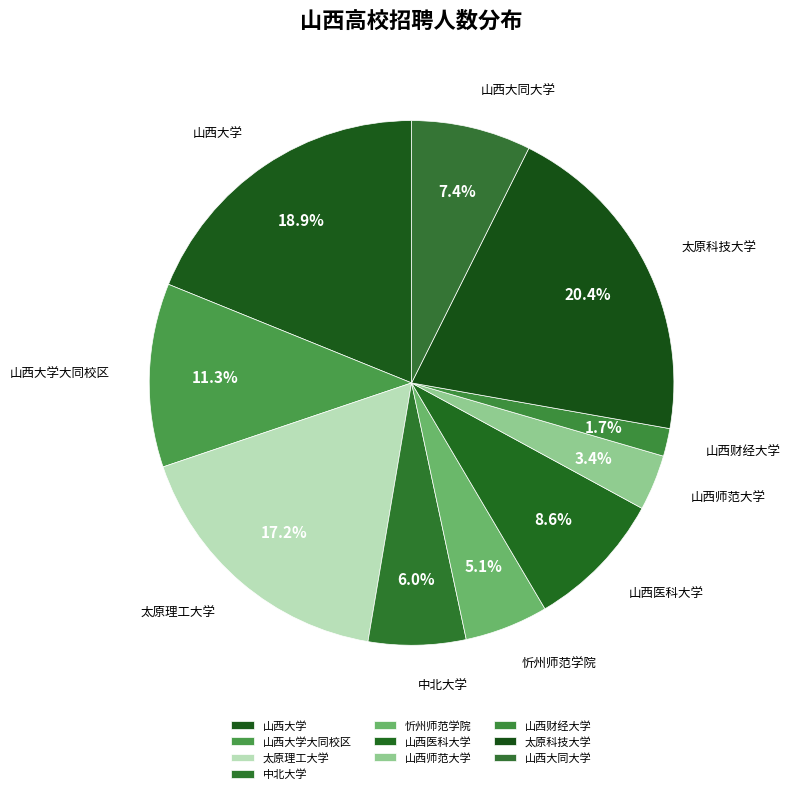

How many slices are in this pie chart?

10